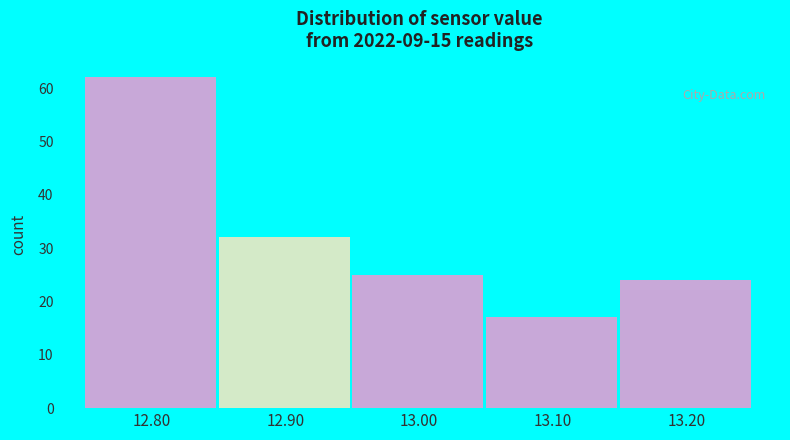

How tall is the bar that spans 12.95 to 13.05 on the x-axis? The values are not printed on the chart, so give them approximately, as read against the axis.

25